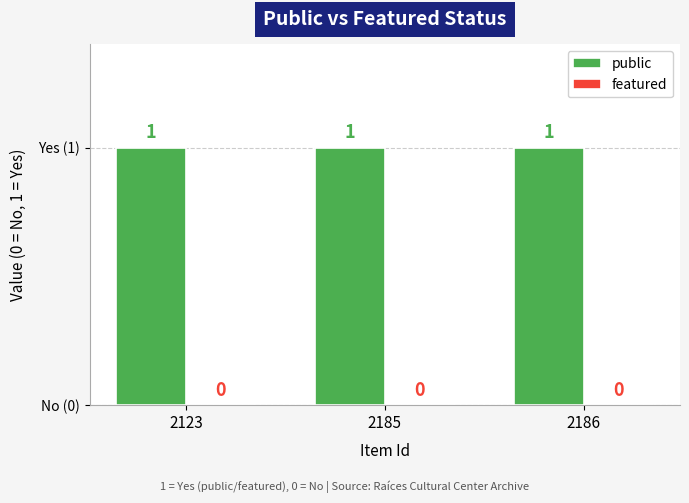

At which category is the sum across all series the highest?

2123